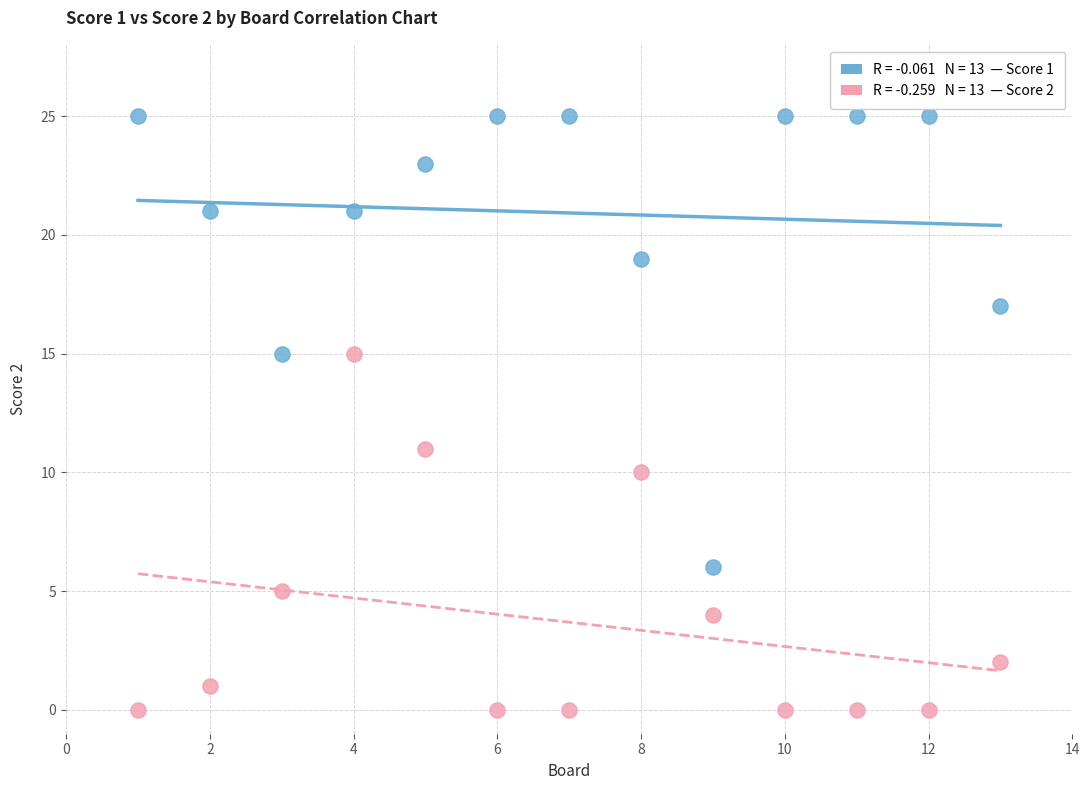

Across all data points, what is the range of X values (max minus min)?

12